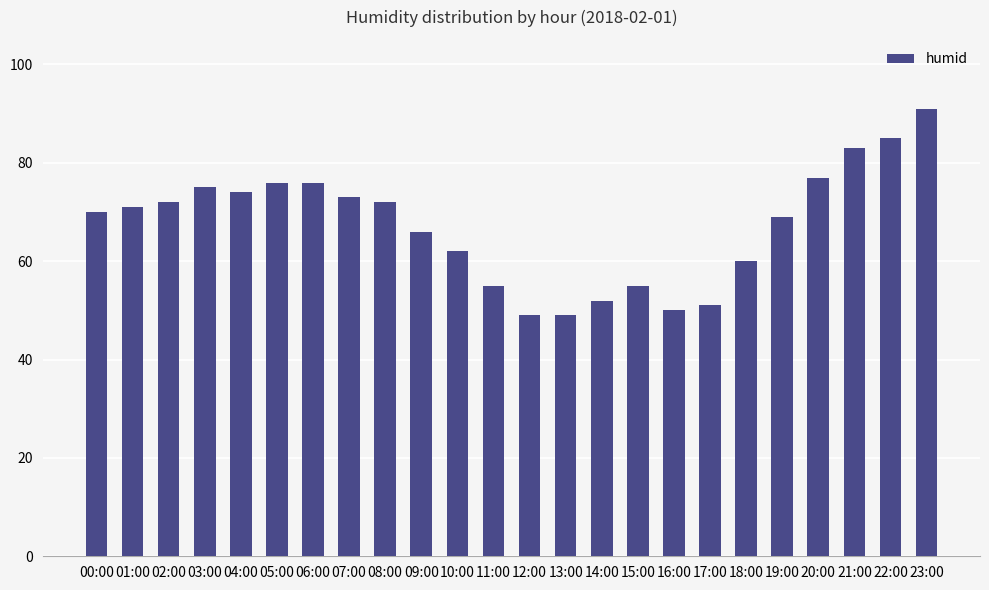

What is the change in value from 04:00 to 12:00?

-25